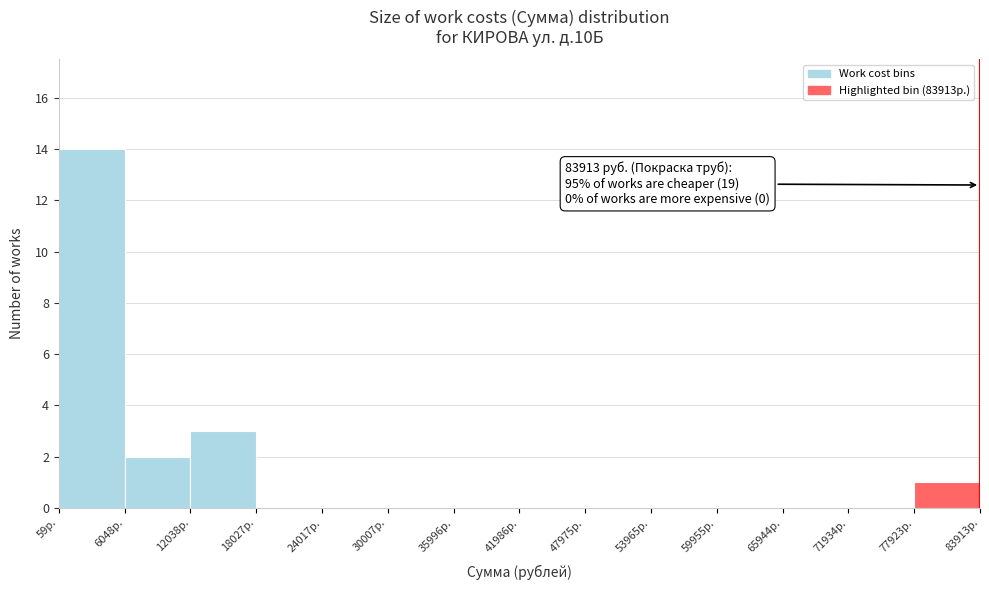

Over which range of the x-axis is the bar tallest?

0 to 6000